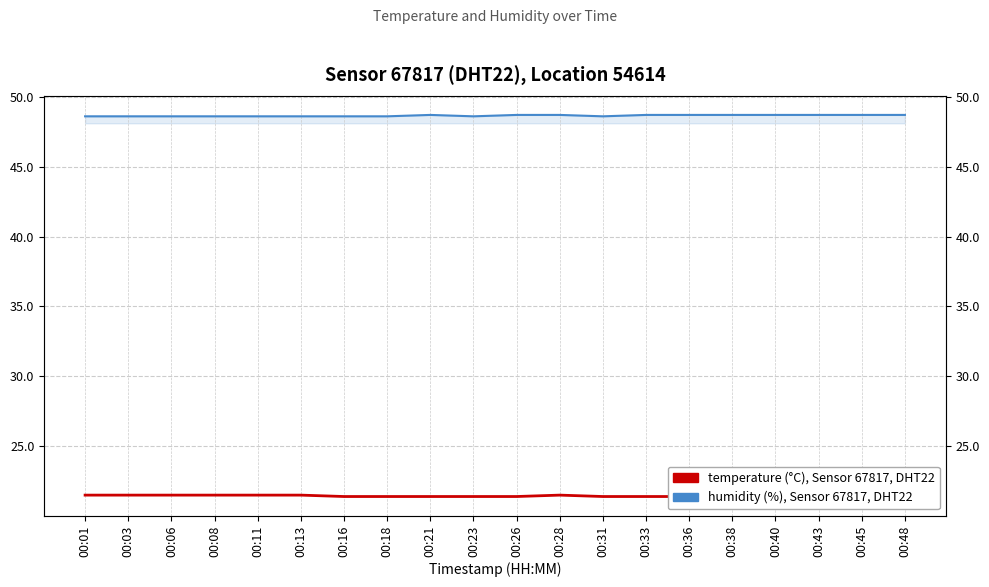

Reading right to left, extract all data points from this chart.

temperature: 00:48=21.4	00:45=21.4	00:43=21.4	00:40=21.4	00:38=21.4	00:36=21.4	00:33=21.4	00:31=21.4	00:28=21.5	00:26=21.4	00:23=21.4	00:21=21.4	00:18=21.4	00:16=21.4	00:13=21.5	00:11=21.5	00:08=21.5	00:06=21.5	00:03=21.5	00:01=21.5
humidity: 00:48=48.7	00:45=48.7	00:43=48.7	00:40=48.7	00:38=48.7	00:36=48.7	00:33=48.7	00:31=48.6	00:28=48.7	00:26=48.7	00:23=48.6	00:21=48.7	00:18=48.6	00:16=48.6	00:13=48.6	00:11=48.6	00:08=48.6	00:06=48.6	00:03=48.6	00:01=48.6